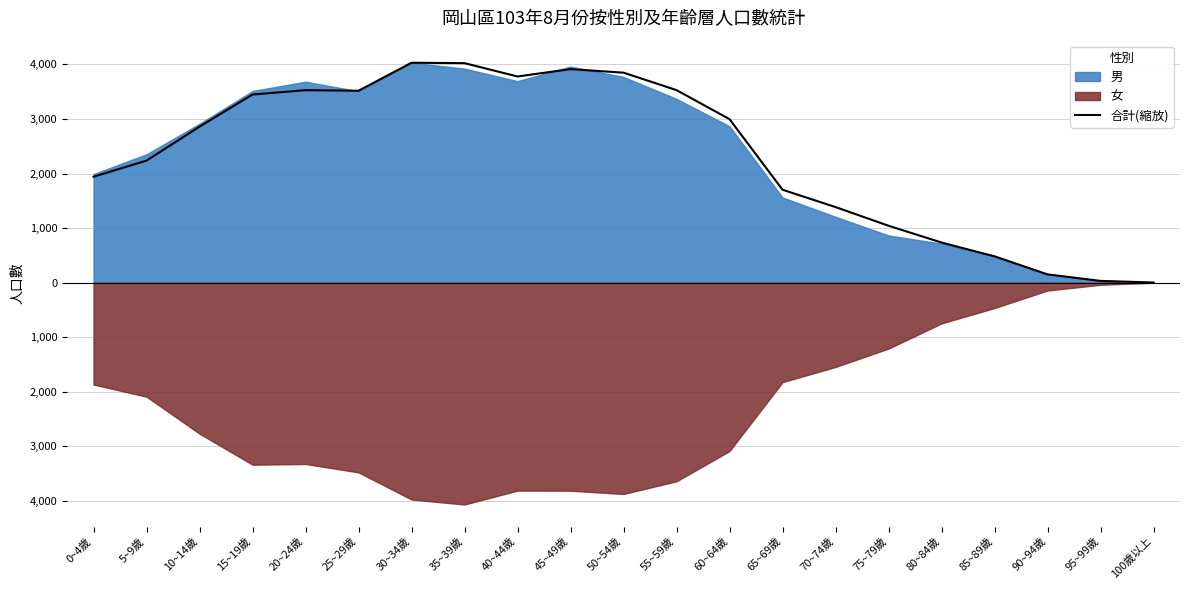

What is the ratio of the value at 30~34歲 to the value at 55~59歲?

1.1